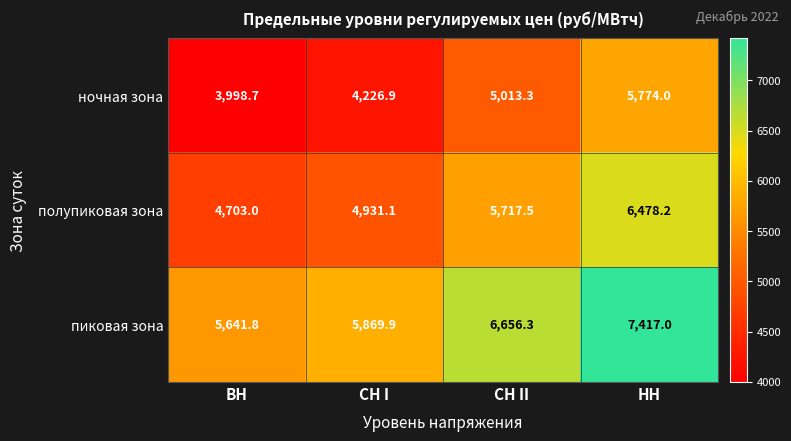

Reading left to right, extract all data points from this chart.

ночная зона: 3998.7	4226.9	5013.3	5774.0
полупиковая зона: 4703.0	4931.1	5717.5	6478.2
пиковая зона: 5641.8	5869.9	6656.3	7417.0